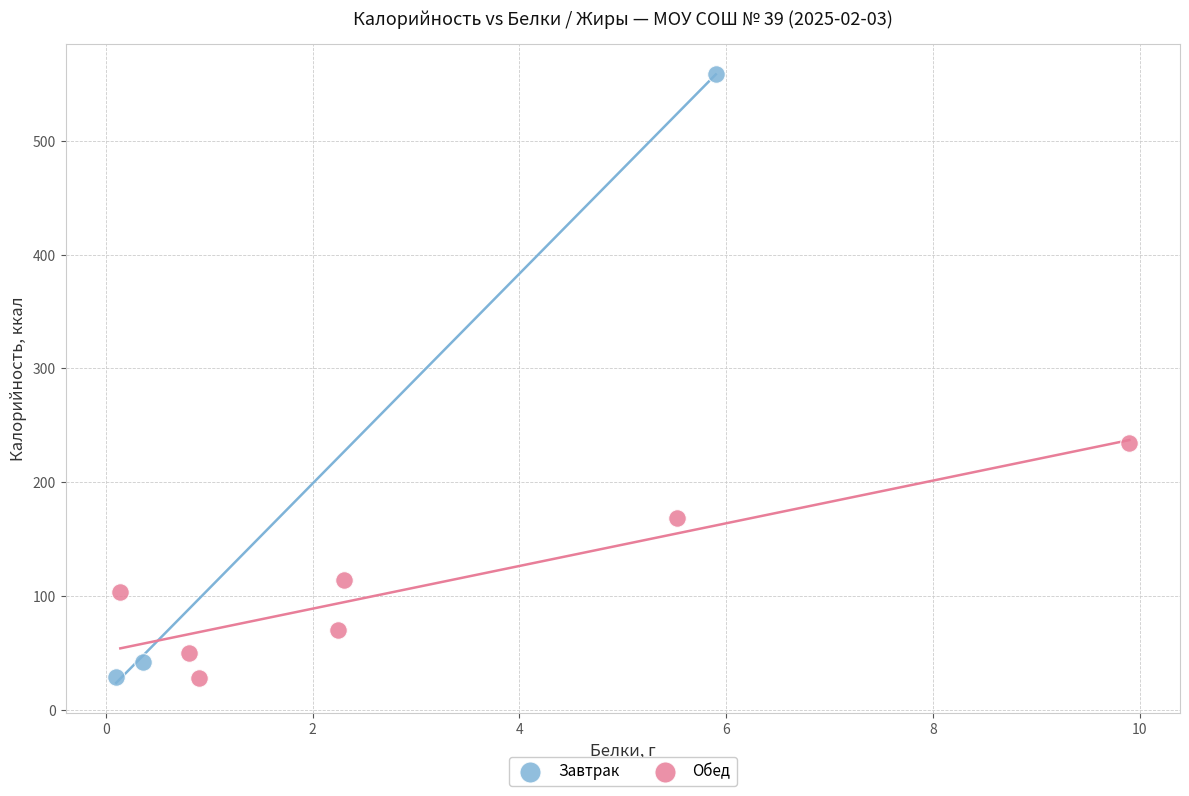

Which series has the widest spread of Y values?

Завтрак